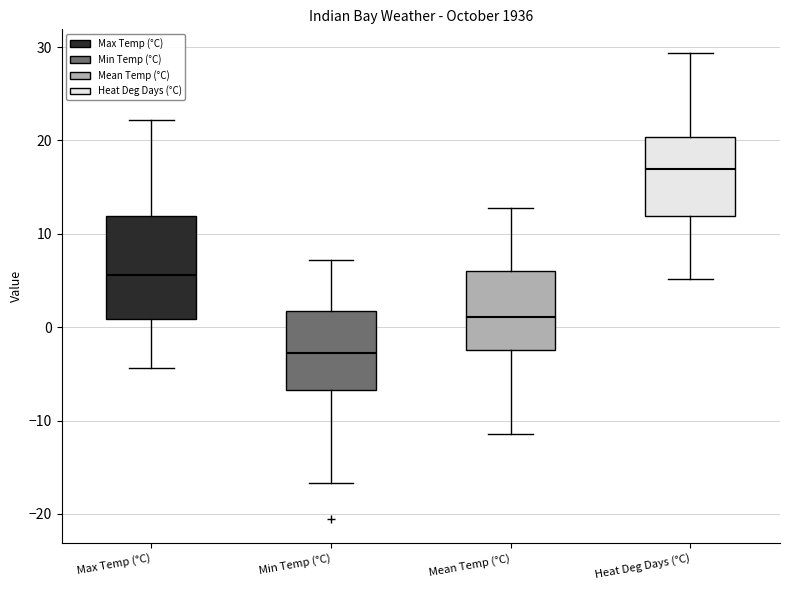

Which box's median line is the lowest?

Min Temp (°C)